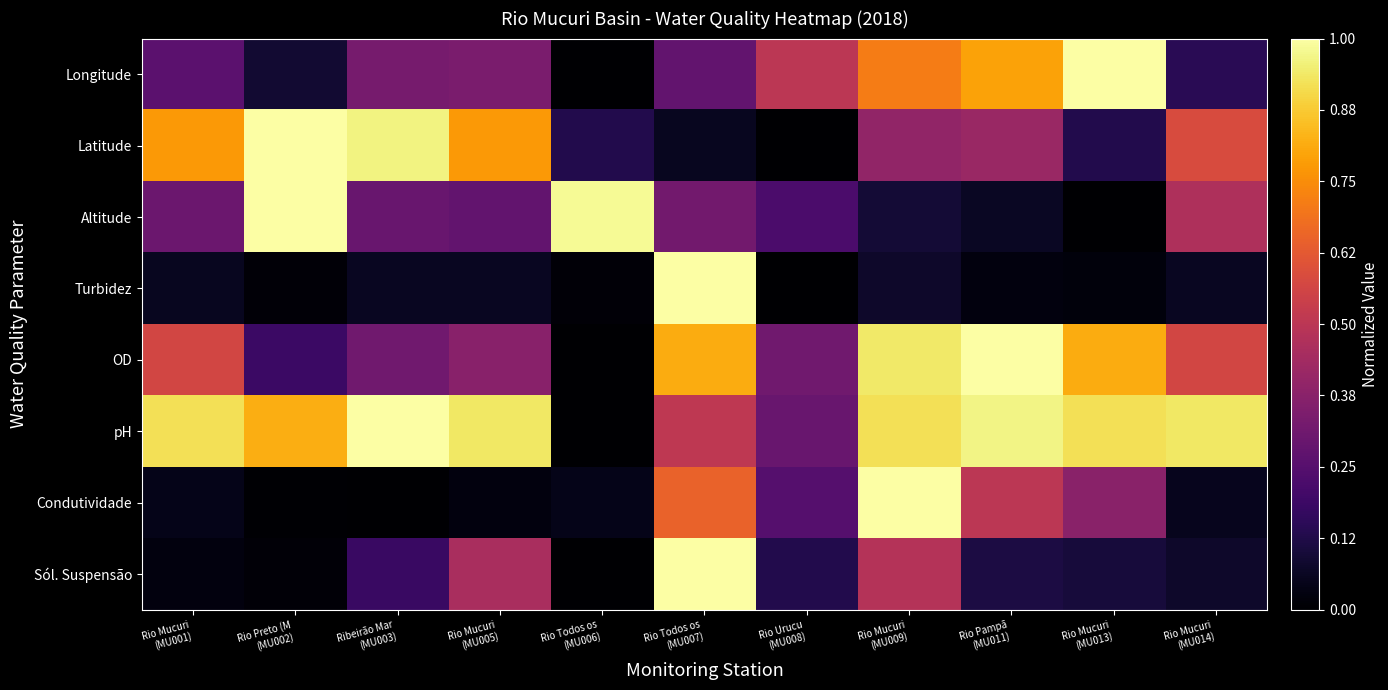

At how many categories does at least one series exceed 0?

11